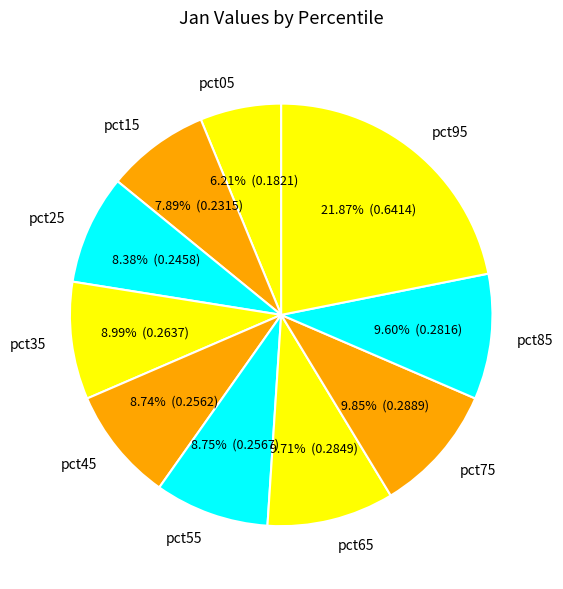

Is there a majority slice in this chart?

No